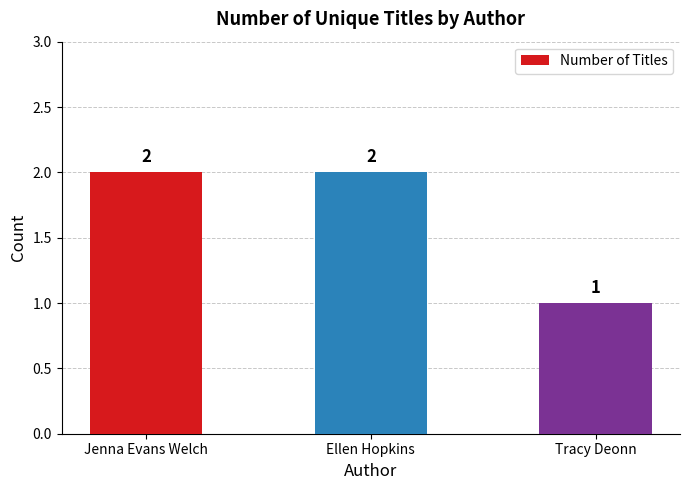

At which label is the value closest to 1?

Tracy Deonn